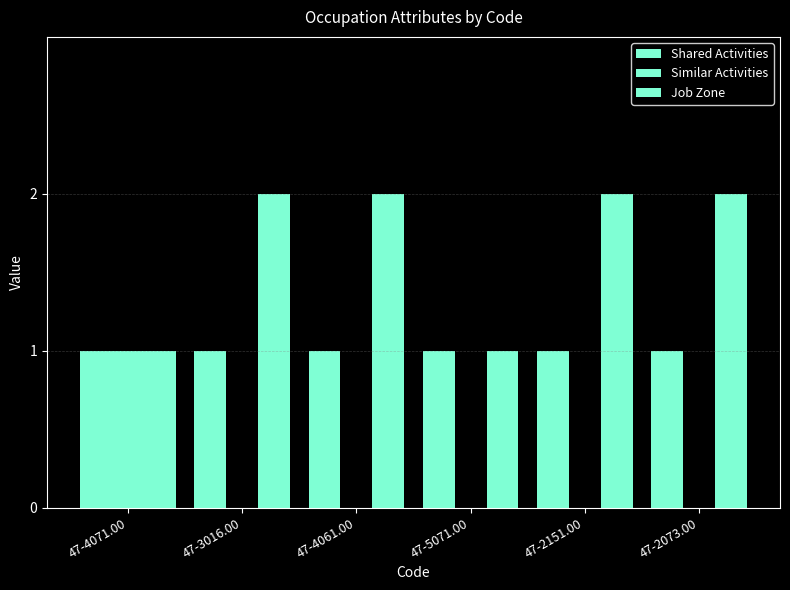

Which series has the largest total across all categories?

Job Zone